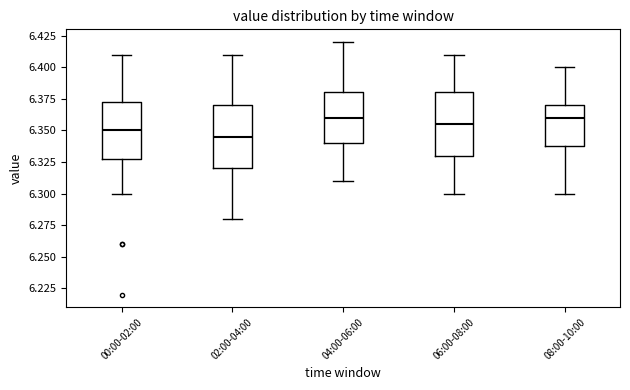

Where is the lower edge of the box for 02:00-04:00 on the y-axis? The values are not printed on the chart, so give them approximately, as read against the axis.

6.320